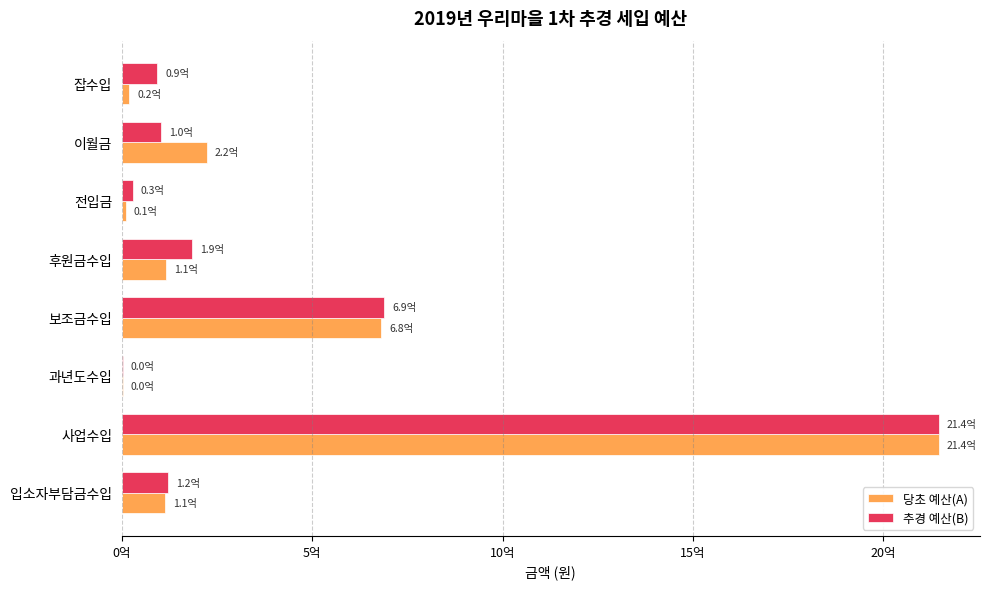

What is the difference between the maximum and second lowest values in the 추경 예산(B) series?

2116000000